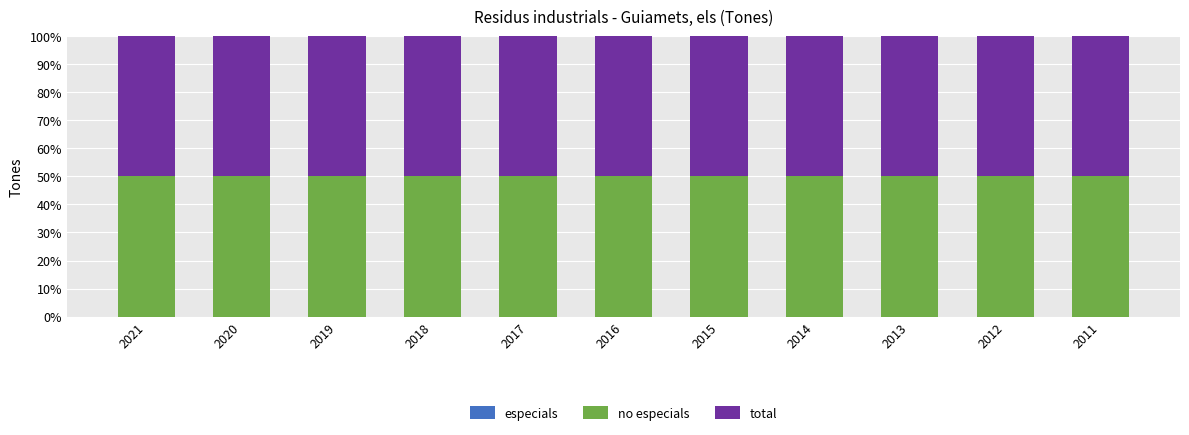

What is the lowest value of the total series?

50